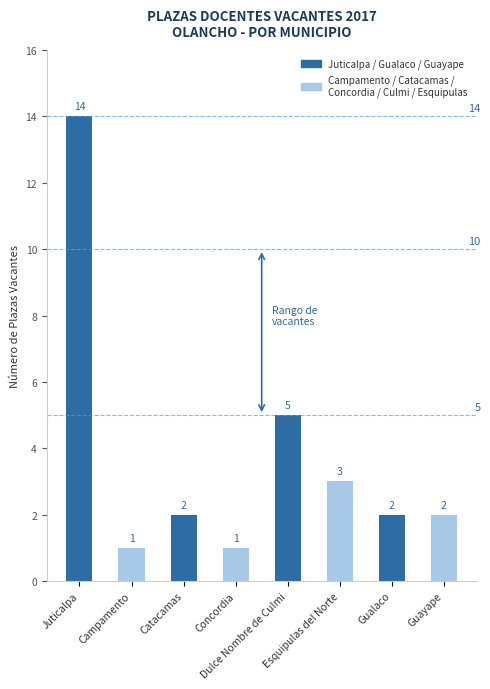

What is the greatest value displayed?

14